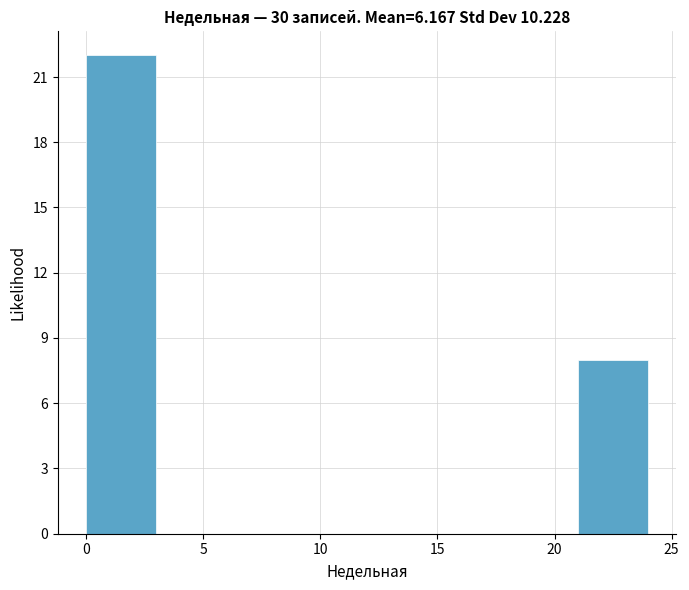

How tall is the bar that spans 21 to 24 on the x-axis? The values are not printed on the chart, so give them approximately, as read against the axis.

8